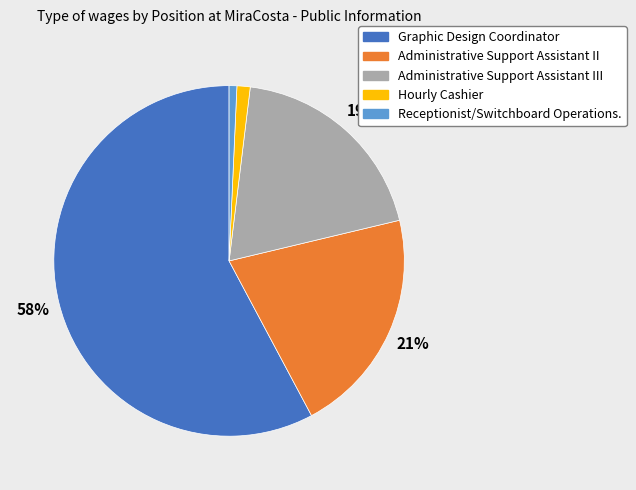

To the nearest percent, what is the difference between the largest and smallest slice percentages?

57%